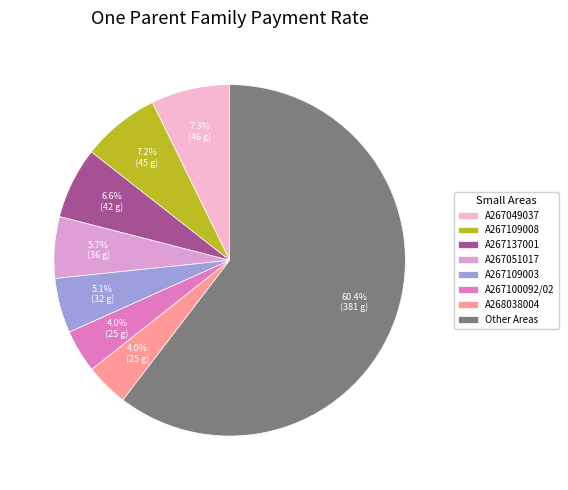

How many slices are in this pie chart?

8